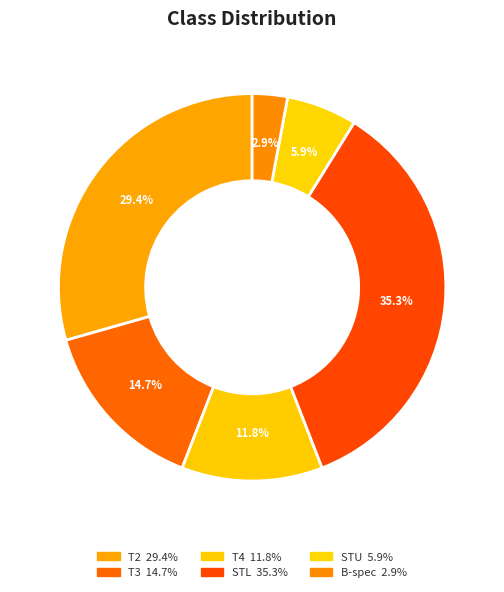

How many segments does this pie chart have?

6